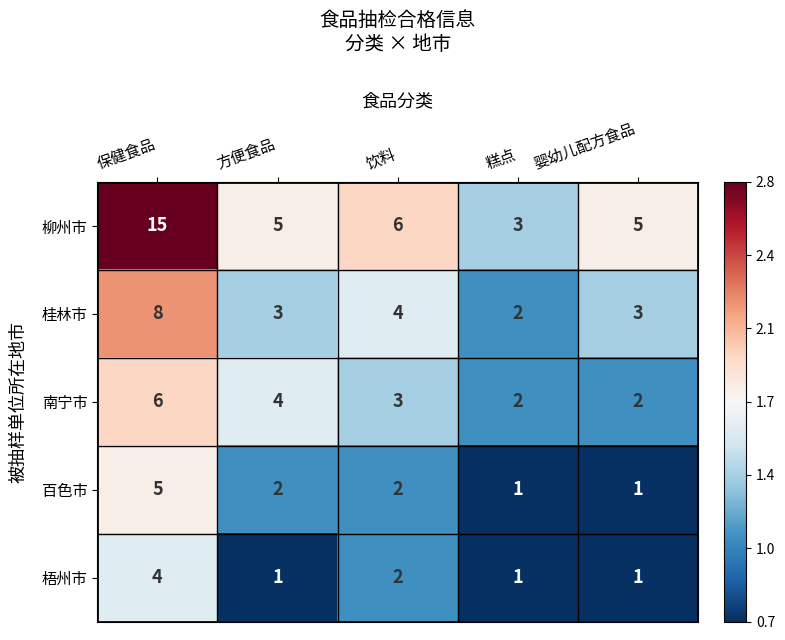

Which label corresponds to the largest value in the chart?

保健食品